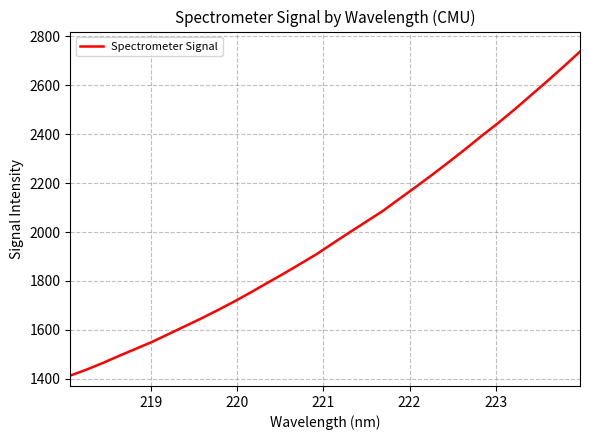

What is the minimum value shown in the chart?

1413.1